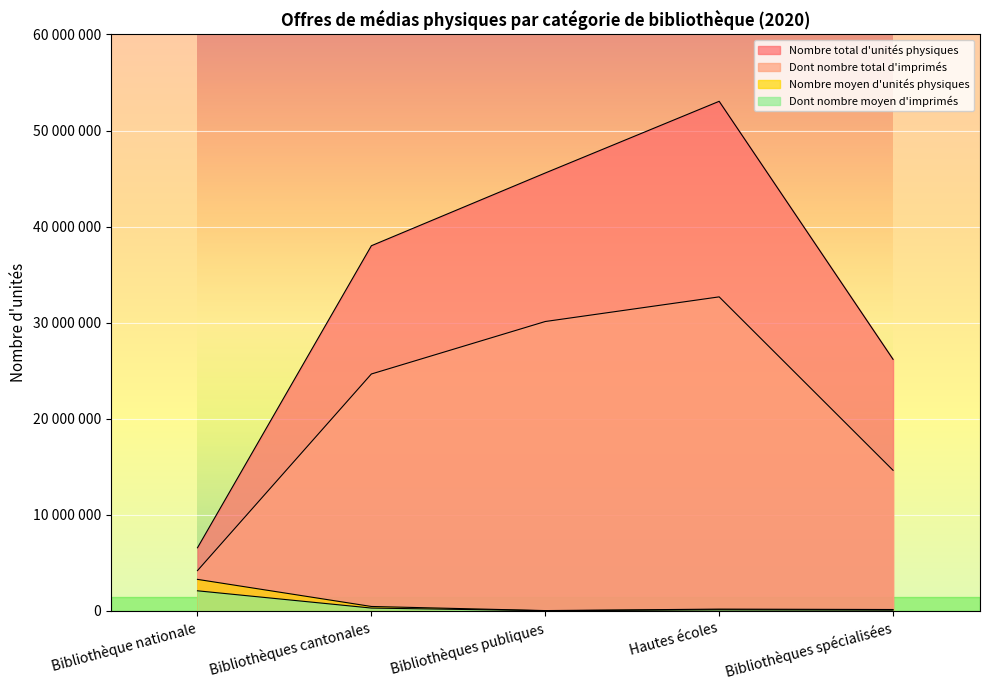

How many categories are shown in the chart?

5